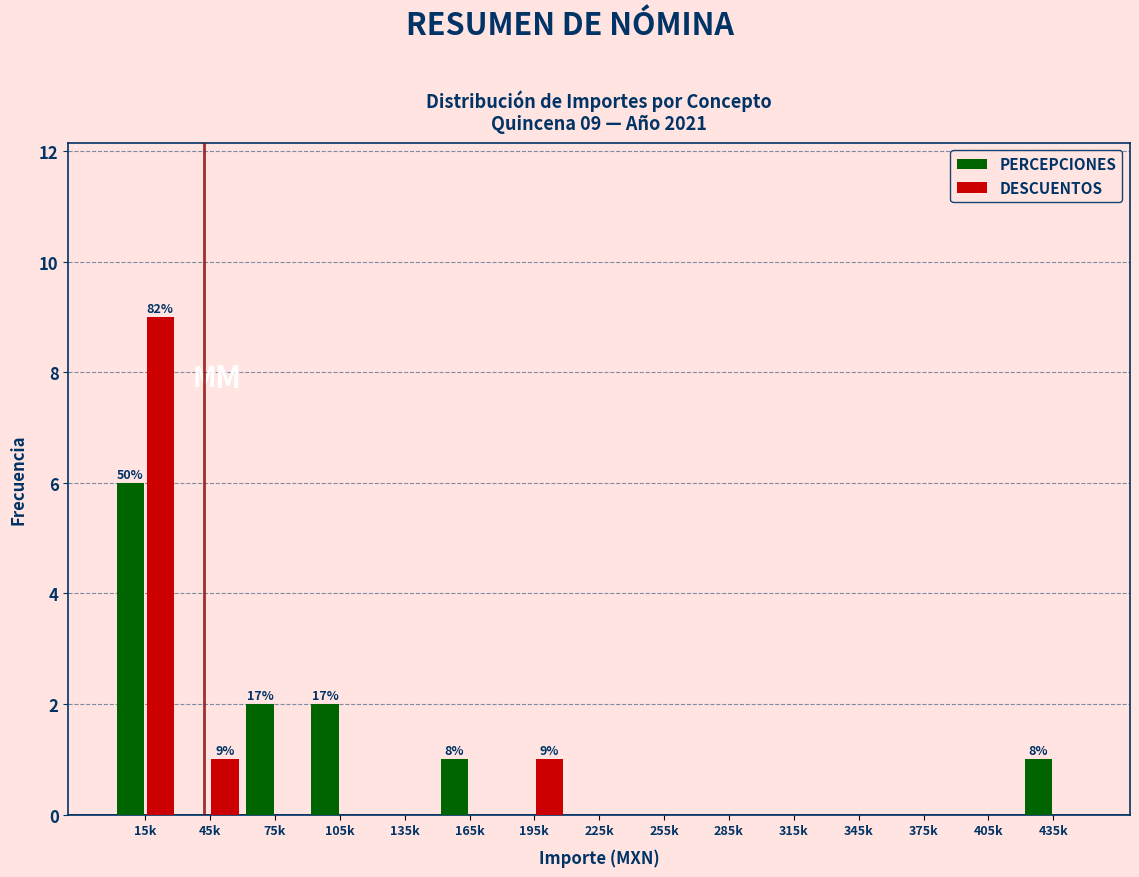

Reading right to left, what are all the values shown in this chart?

PERCEPCIONES: 435k=1	405k=0	375k=0	345k=0	315k=0	285k=0	255k=0	225k=0	195k=0	165k=1	135k=0	105k=2	75k=2	45k=0	15k=6
DESCUENTOS: 435k=0	405k=0	375k=0	345k=0	315k=0	285k=0	255k=0	225k=0	195k=1	165k=0	135k=0	105k=0	75k=0	45k=1	15k=9